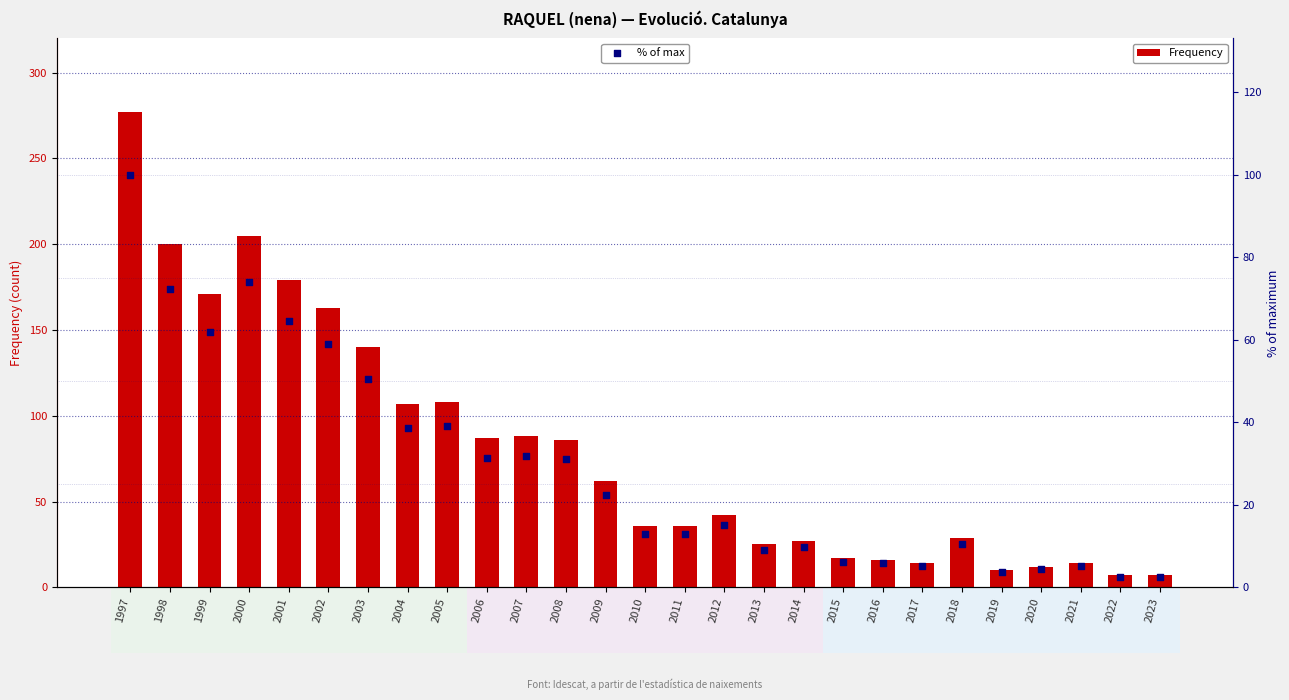

Which series has the largest total across all categories?

Frequency